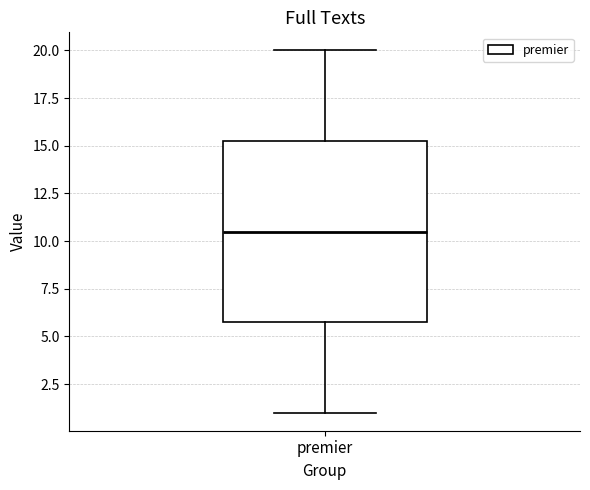

Read this box plot against the y-axis: the position of the median line, the range covered by the box, and the ends of both whiskers. The values are not printed on the chart, so give them approximately, as read against the axis.

median 10.5, box 6.0 to 15.5, whiskers 1.0 to 20.0